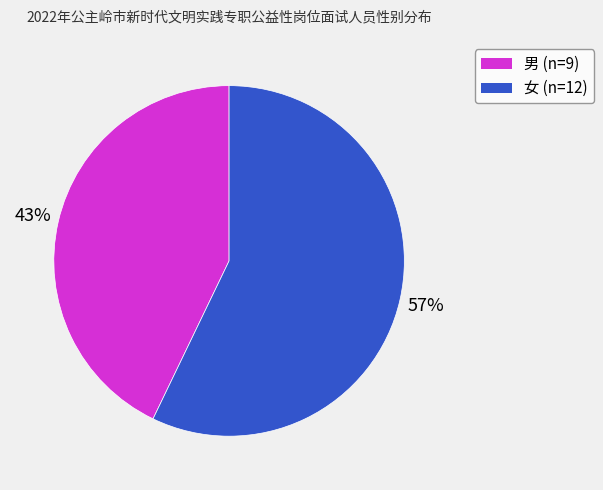

Which category accounts for the majority?

女